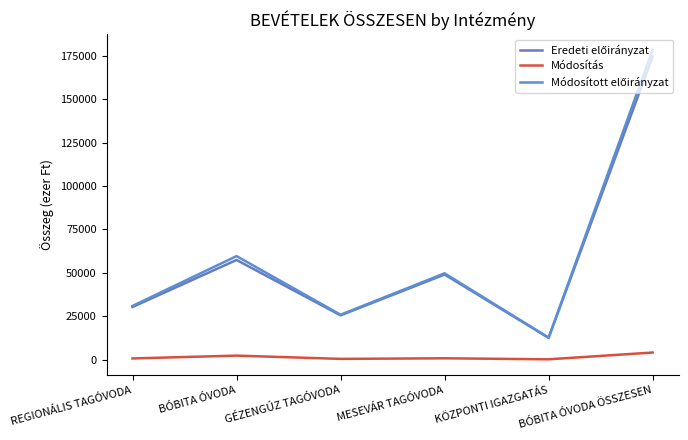

True or false: Módosított előirányzat and Eredeti előirányzat cross at least once.

False